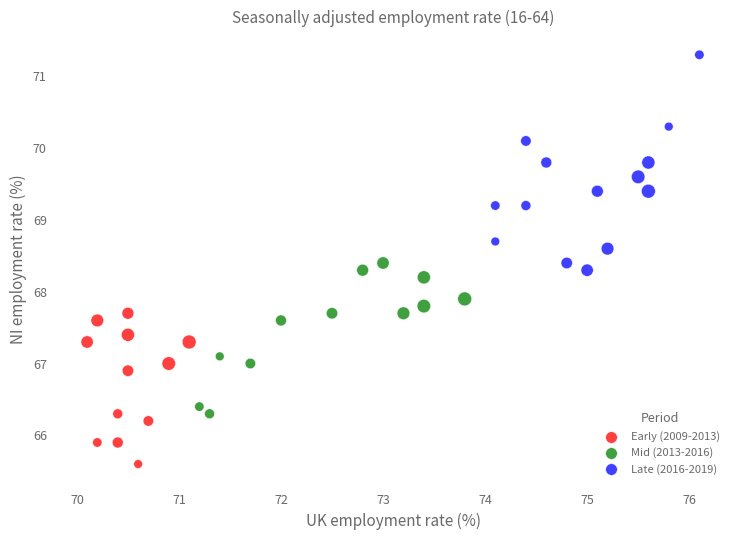

What are all the series names shown in the legend?

Early (2009-2013), Mid (2013-2016), Late (2016-2019)